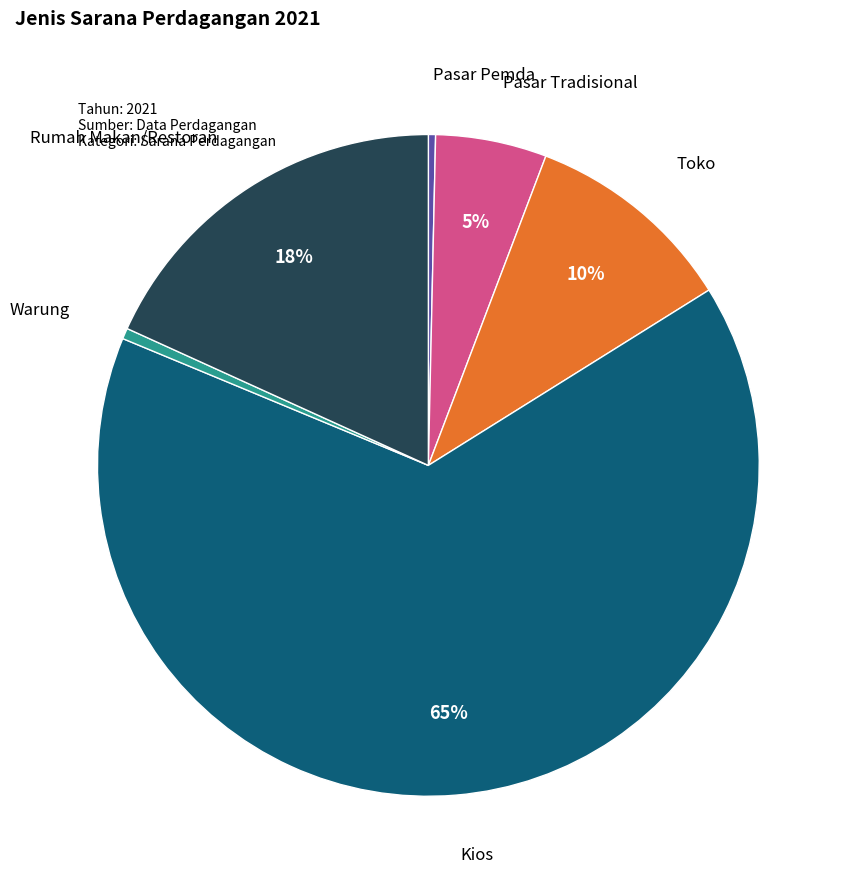

Does any single category account for the majority?

Yes